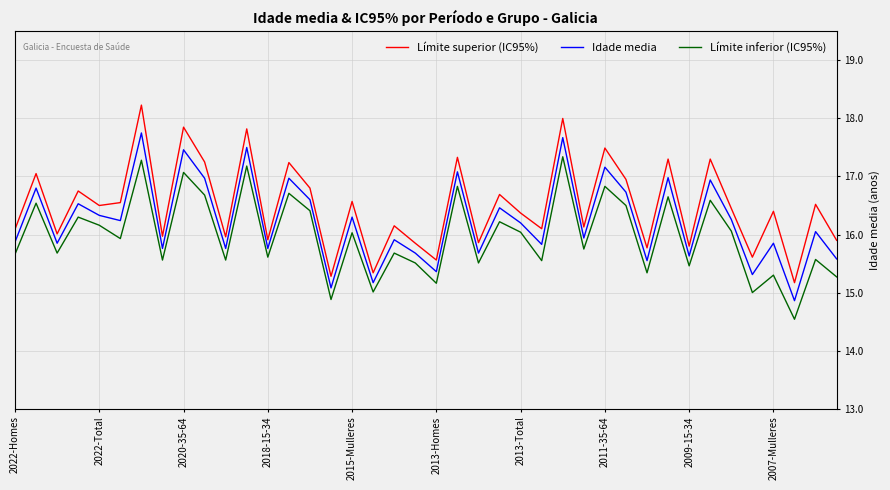

What is the minimum value for Idade media?

14.9